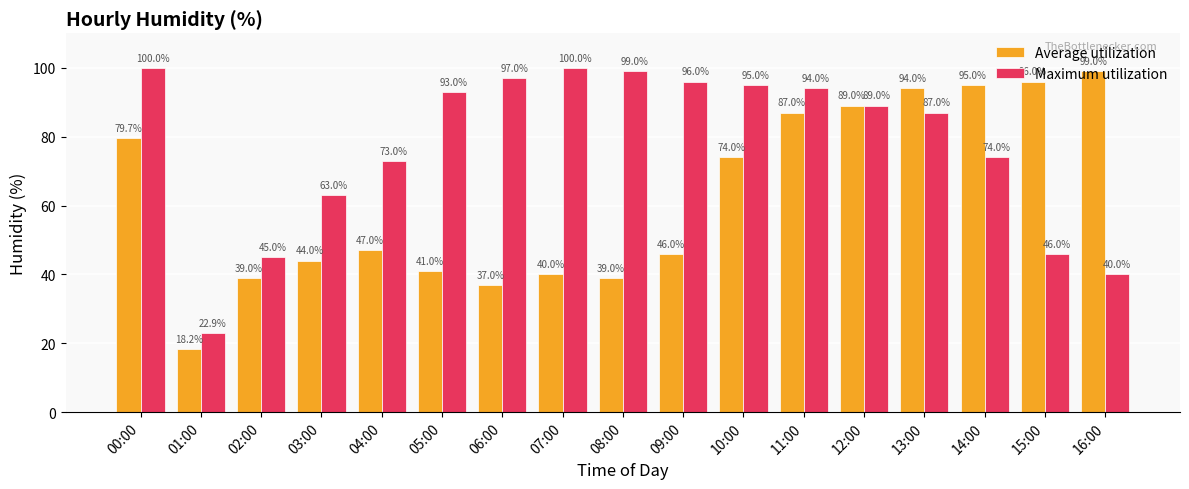

Where does the Average utilization series first go above 47?

00:00